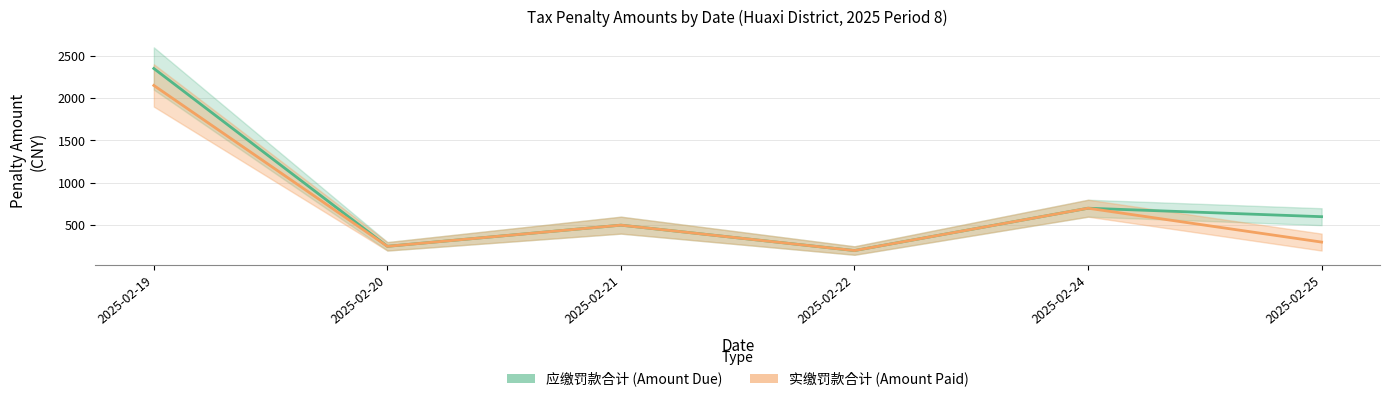

What is the minimum value for 应缴罚款合计?

200